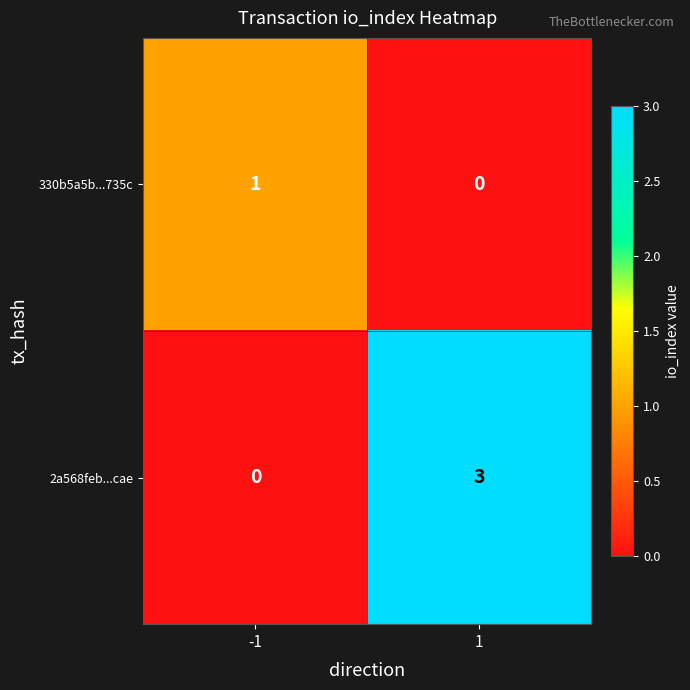

The value of 2a568feb...cae at -1 is -2. True or false?

False